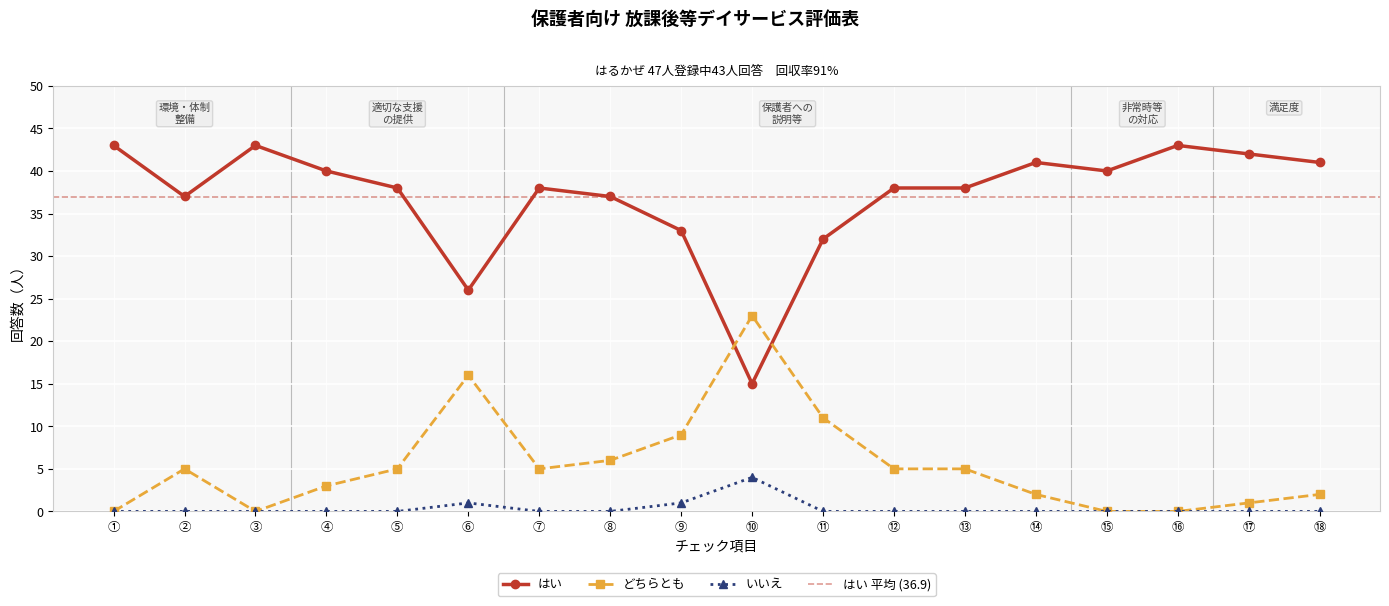

Reading right to left, transcribe all the data shown in this chart.

はい: 41	42	43	40	41	38	38	32	15	33	37	38	26	38	40	43	37	43
どちらとも: 2	1	0	0	2	5	5	11	23	9	6	5	16	5	3	0	5	0
いいえ: 0	0	0	0	0	0	0	0	4	1	0	0	1	0	0	0	0	0